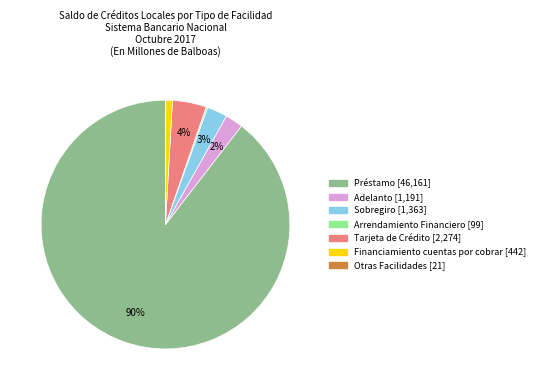

Does Préstamo account for over 50% of the chart?

Yes